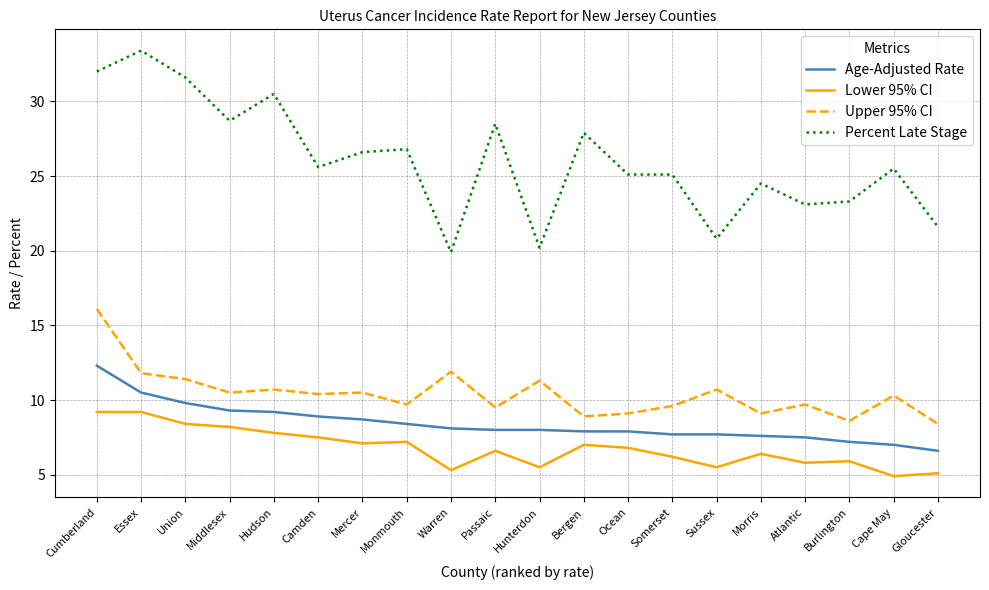

Which series has the largest total across all categories?

Percent Late Stage